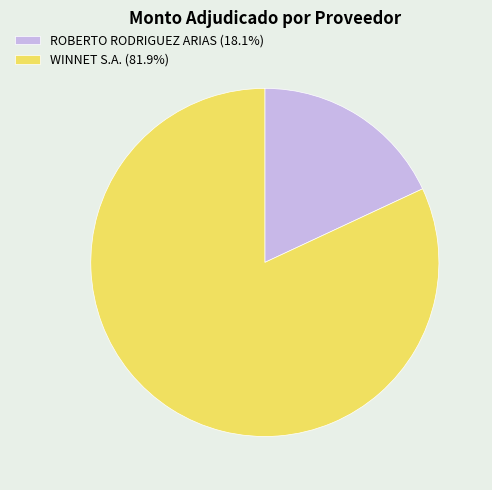

What is the smallest slice in the pie chart?

ROBERTO RODRIGUEZ ARIAS